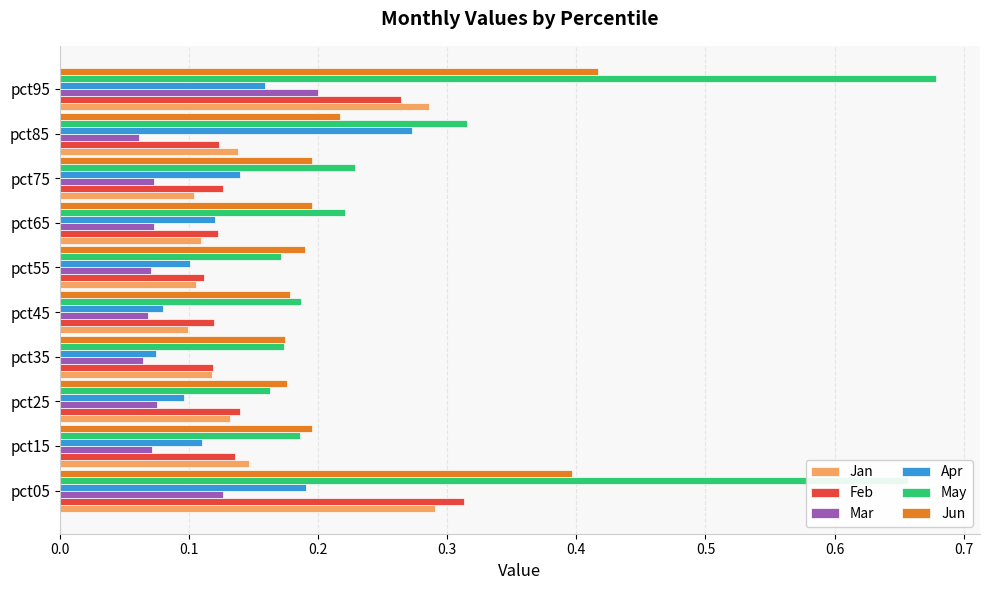

Which series has the widest spread of values?

May